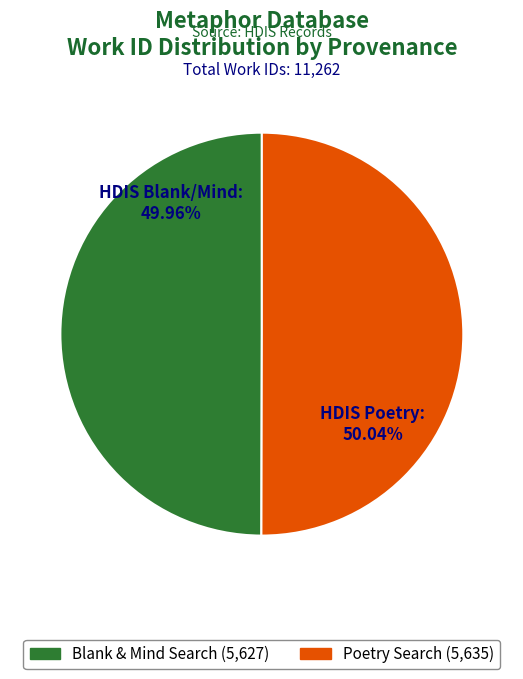

Does any single category account for the majority?

Yes